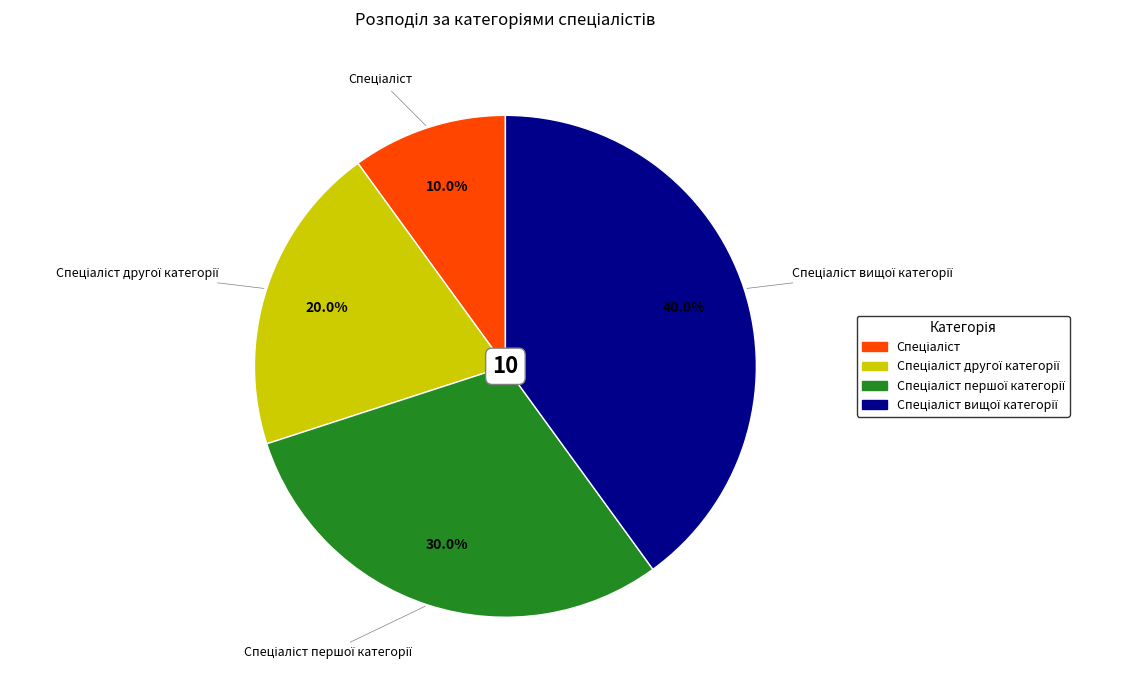

Does any single category account for the majority?

No